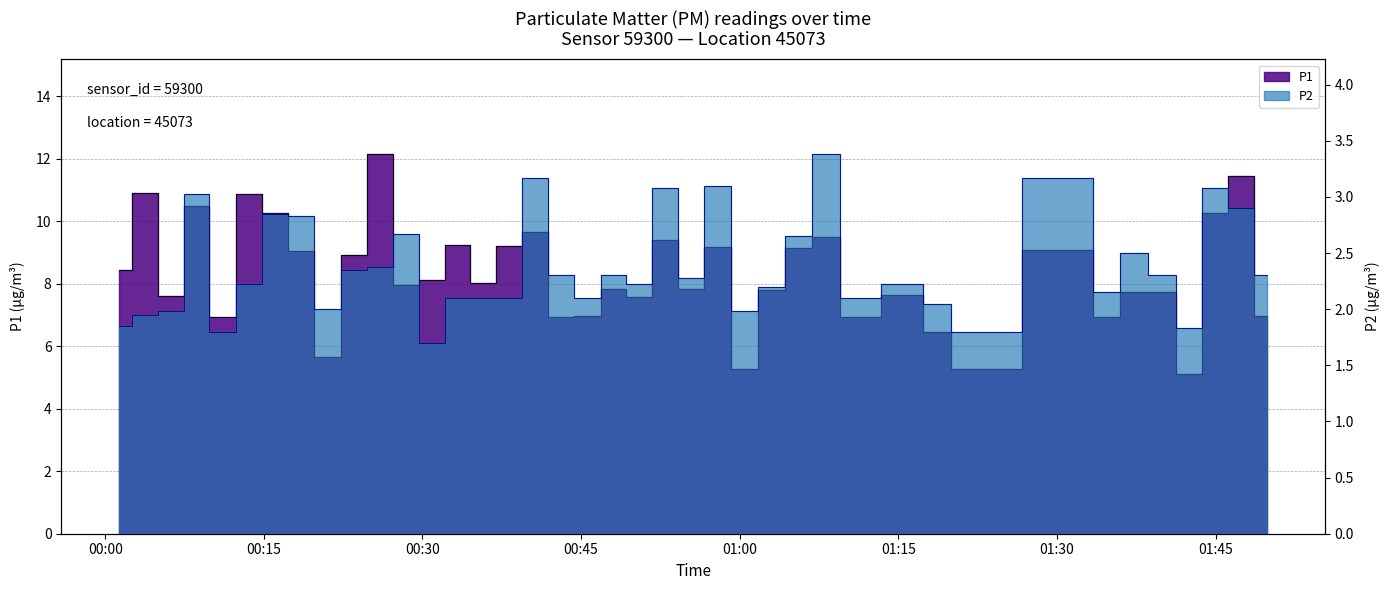

Count the number of data series in this chart.

2